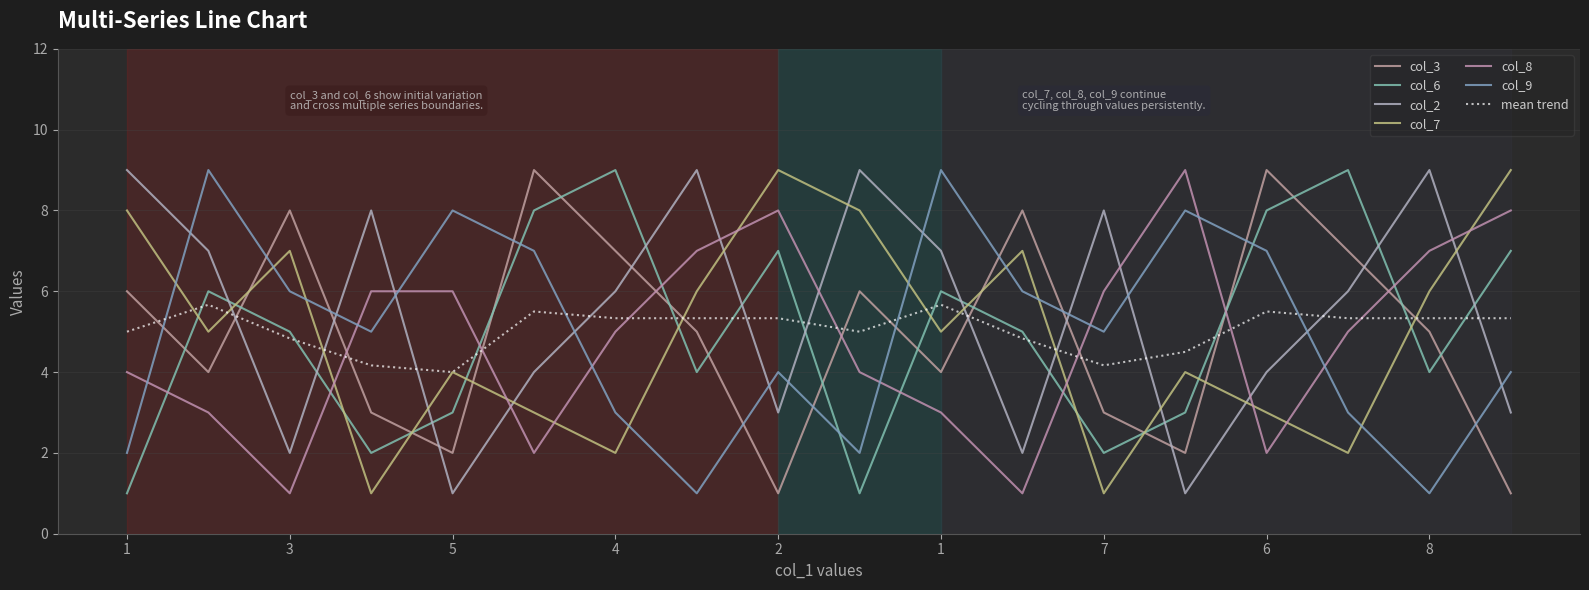

What is the minimum value shown in the chart?

1.0